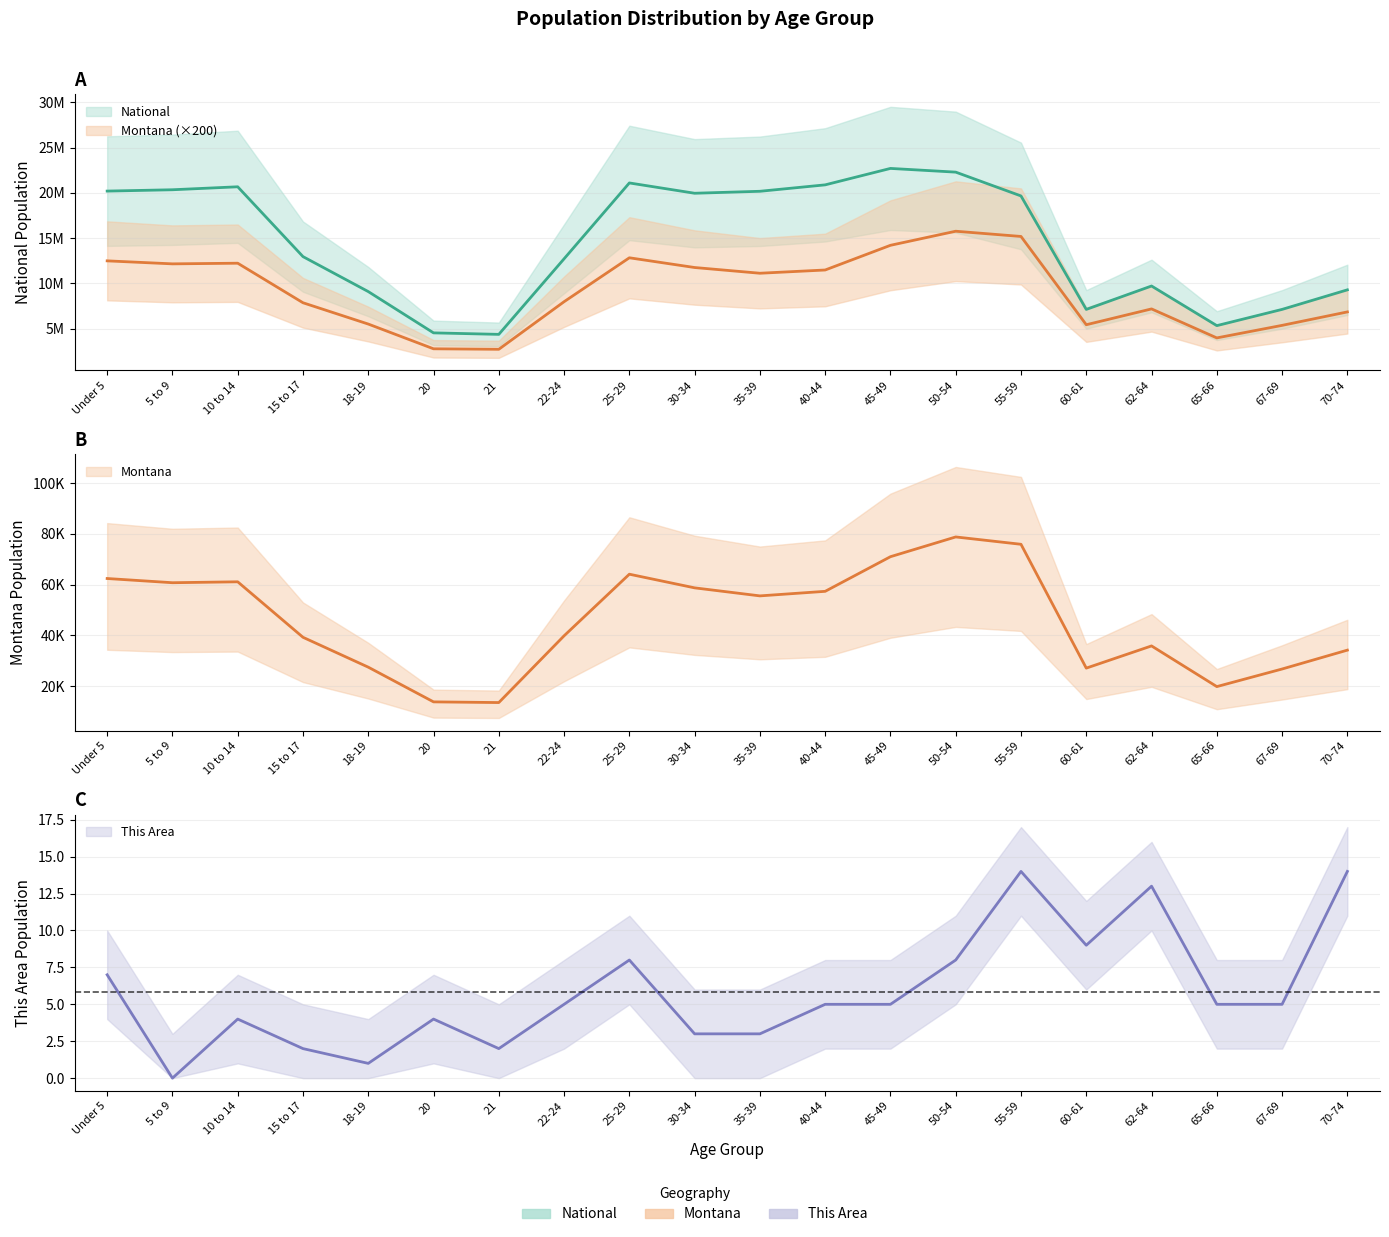

What is the highest value of the National series?

22708591